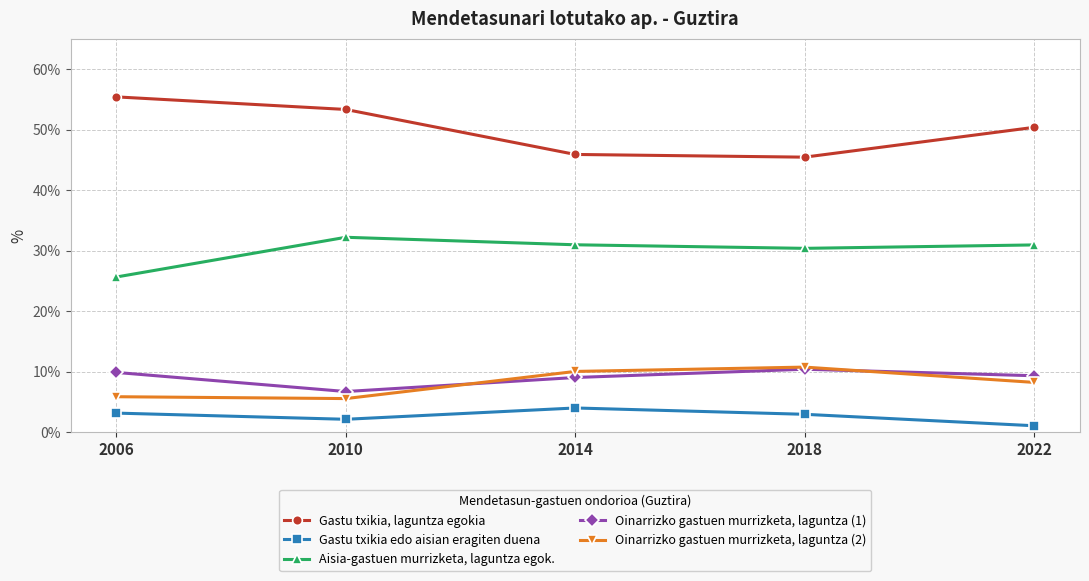

What is the minimum value for Aisia-gastuen murrizketa, laguntza egok.?

25.7